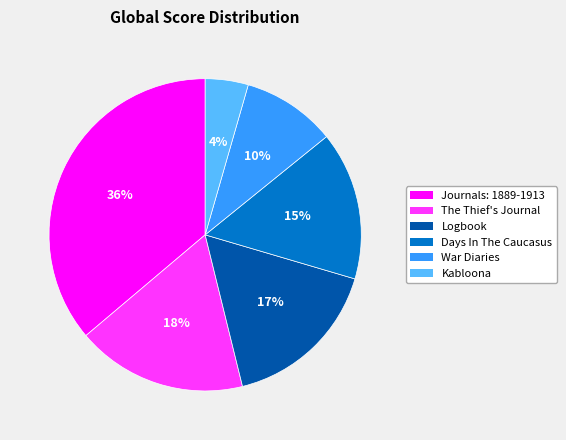

To the nearest percent, what percentage of the pie is Journals: 1889-1913?

36%